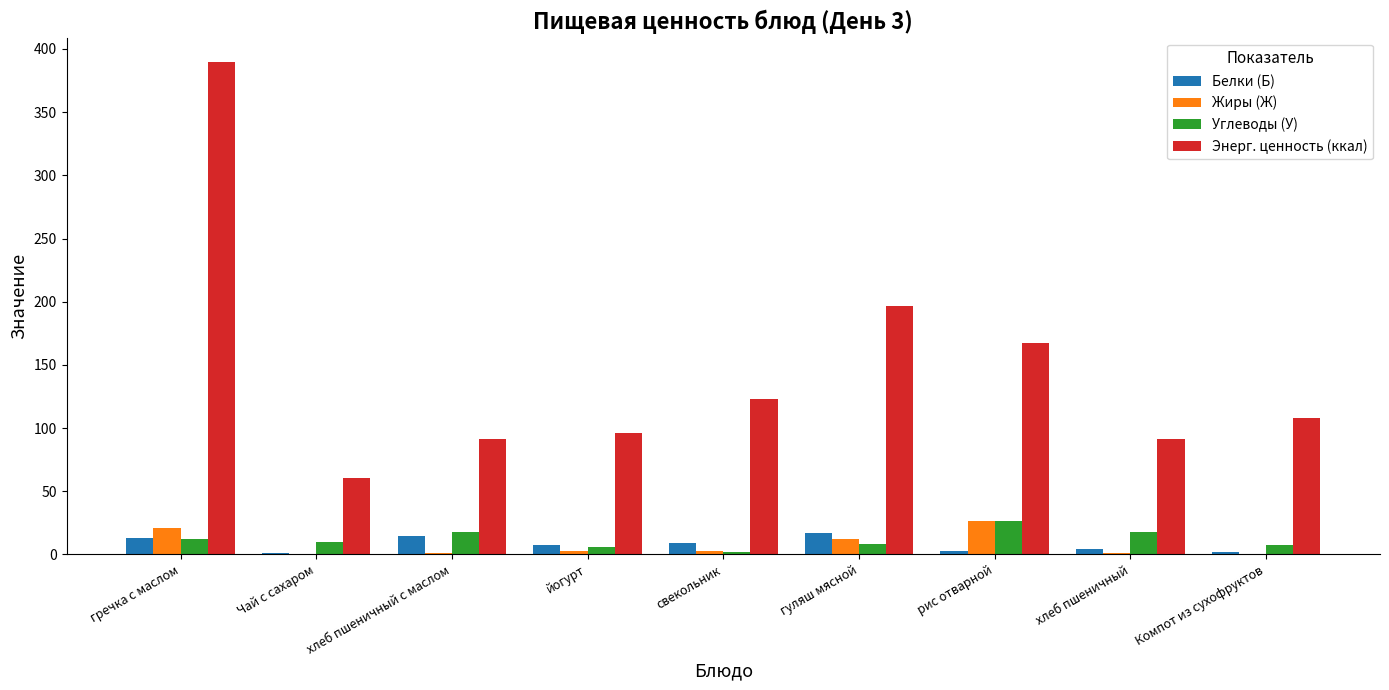

Are the bars grouped side by side (vs. stacked)?

Yes